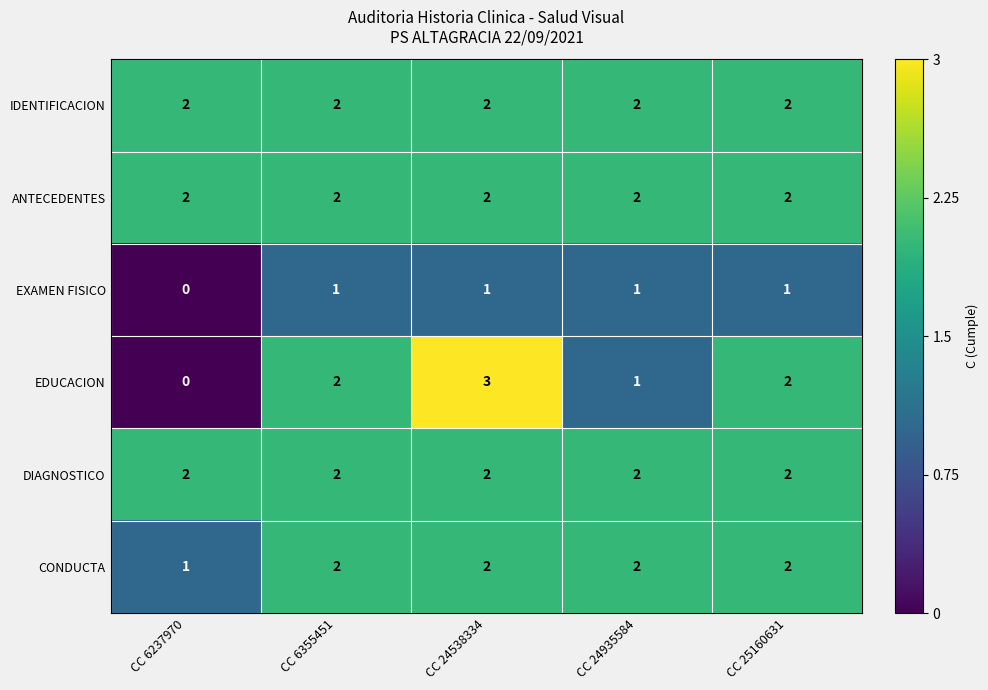

The ANTECEDENTES series shows 2 at CC 6355451. True or false?

True